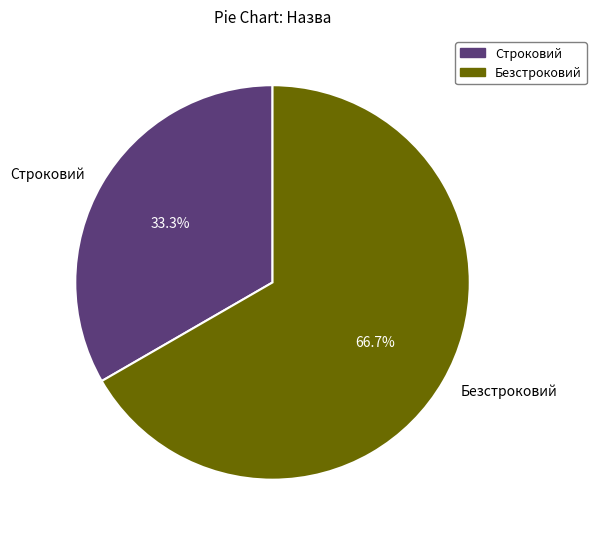

To the nearest percent, what portion does Безстроковий represent?

67%